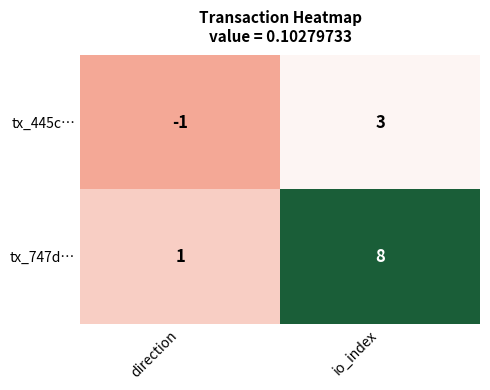

Is it true that tx_747d… equals 8 at io_index?

True